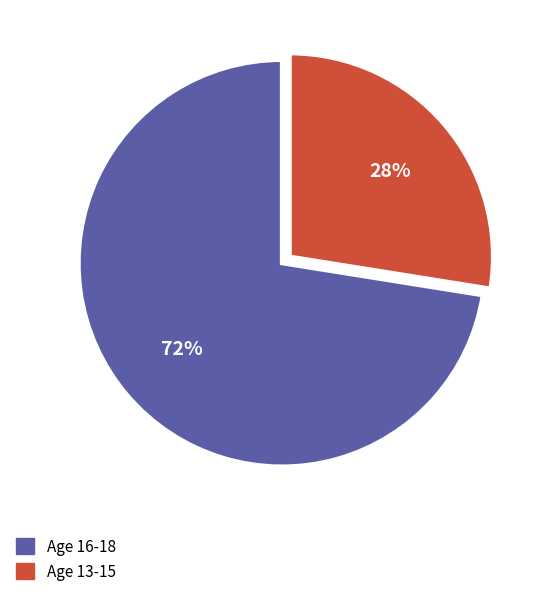

What is the smallest slice in the pie chart?

Age 13-15